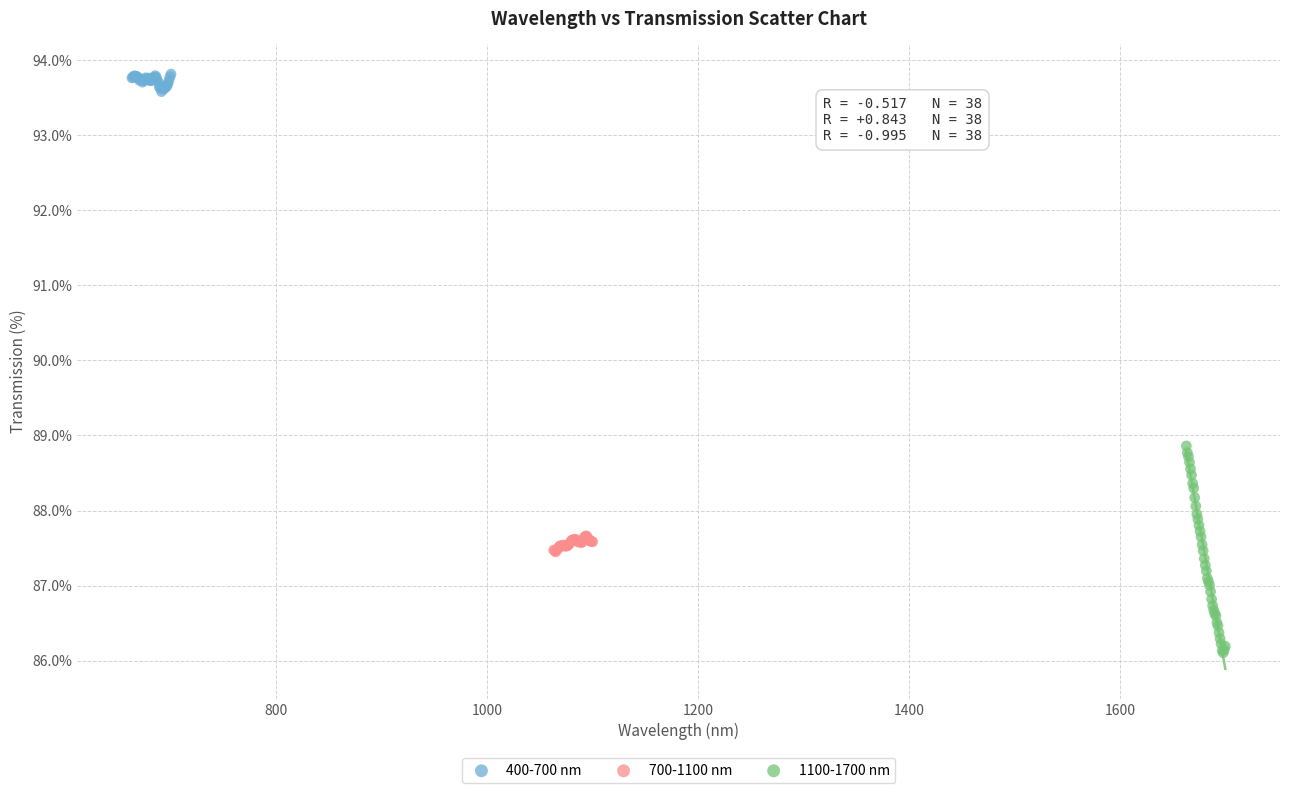

Which series reaches the minimum Y coordinate?

1100-1700 nm